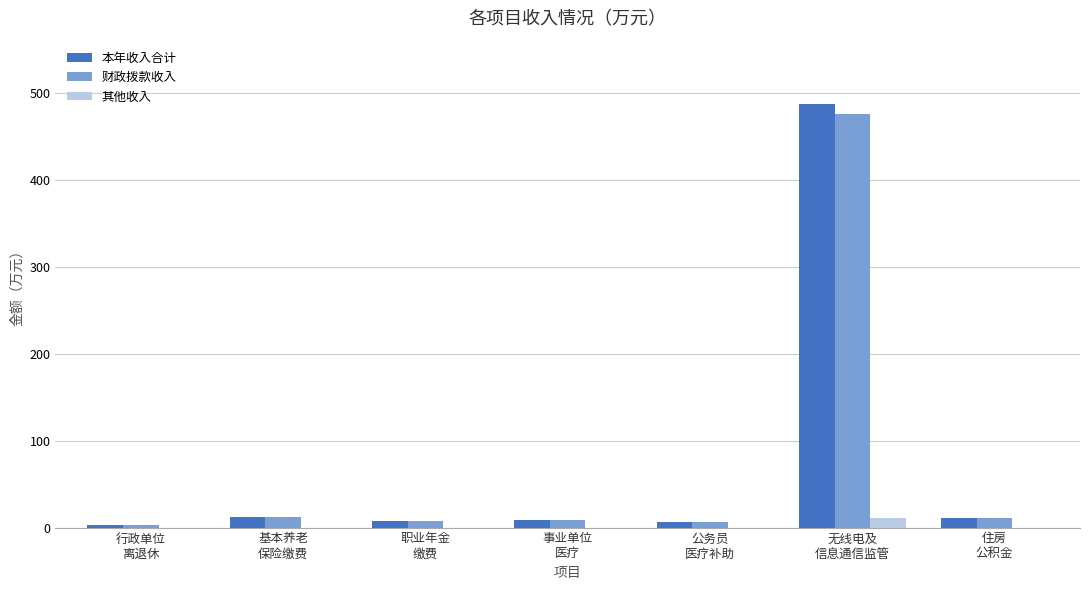

What is the difference between the 本年收入合计 values at 无线电及
信息通信监管 and 事业单位
医疗?

479.1